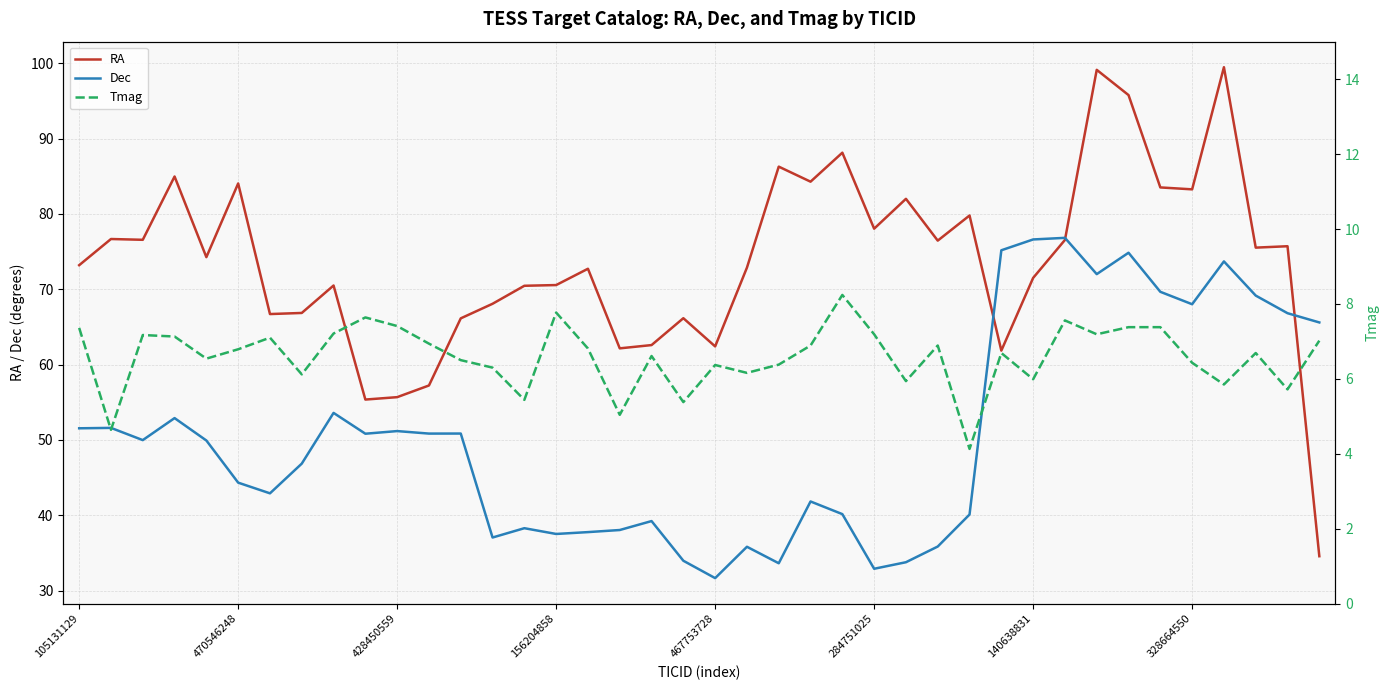

The Tmag series shows 2.1 at 39. True or false?

False